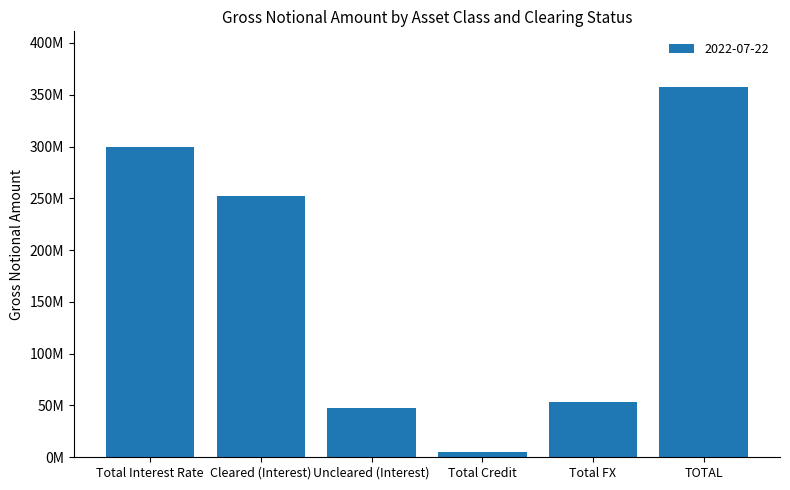

Does the chart contain any negative values?

No